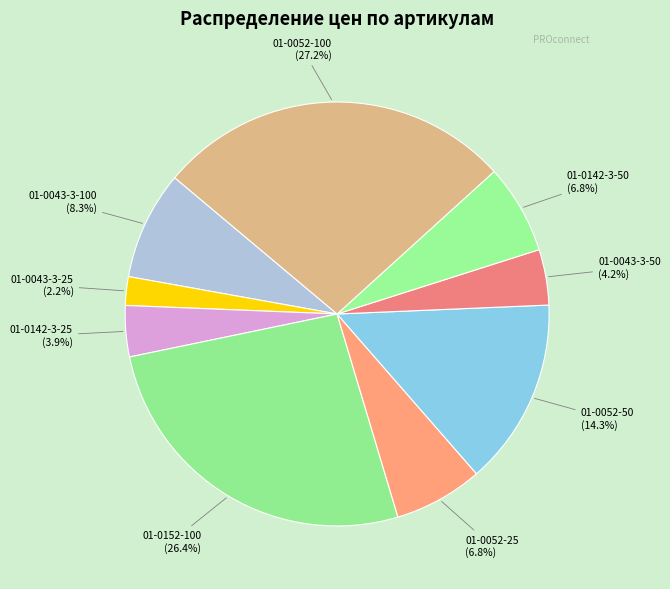

Count the number of slices in the pie.

9